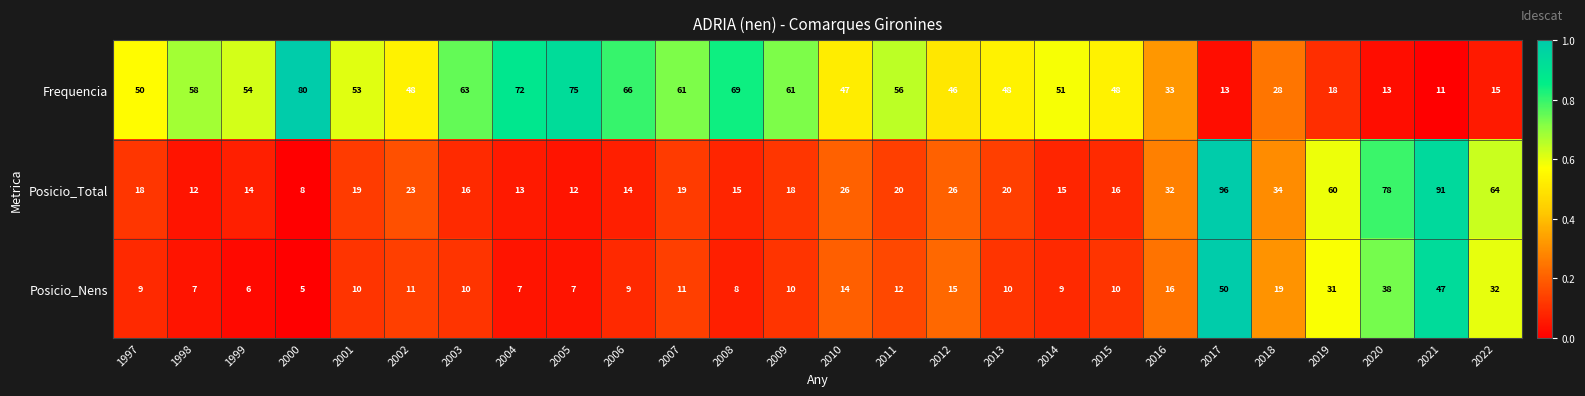

What value does the Posicio_Total series have at 2019?

60